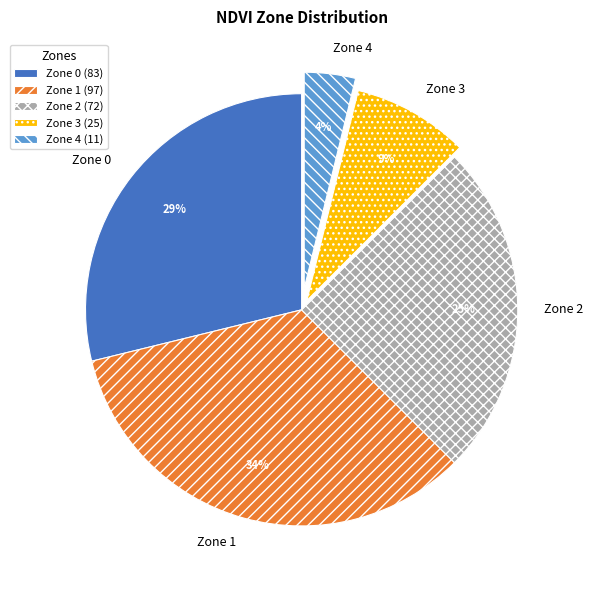

What is the ratio of the value at Zone 4 to the value at Zone 0?

0.1